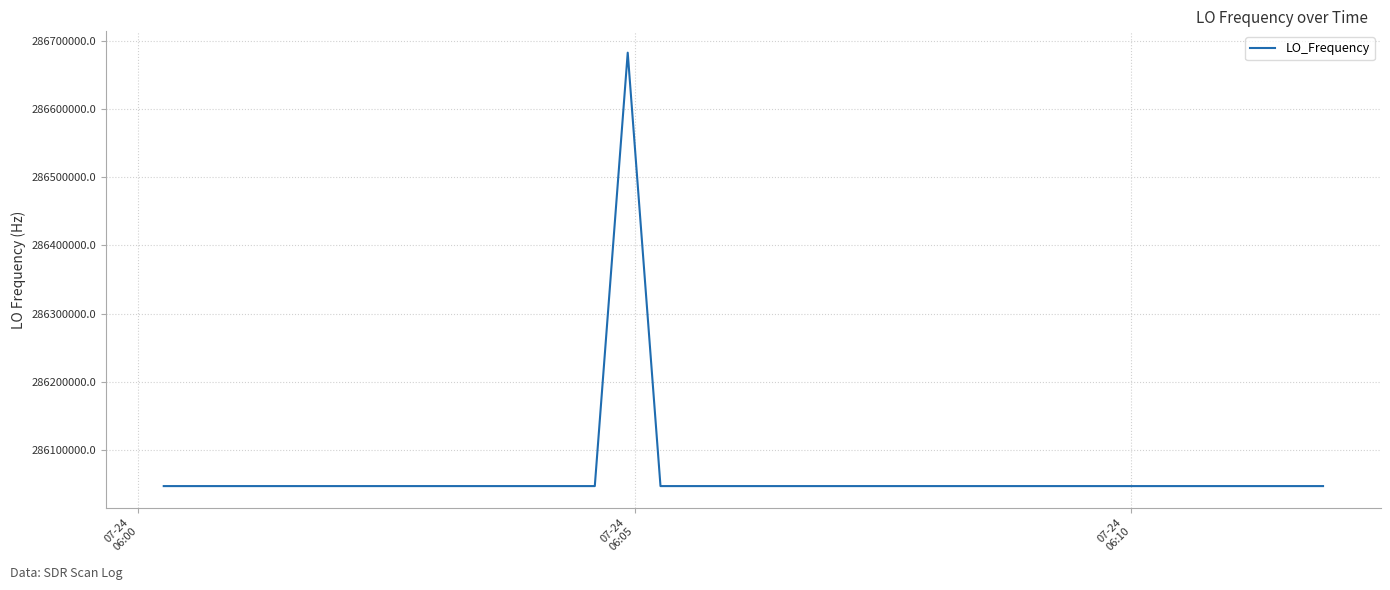

What is the smallest value displayed?

286046996.6